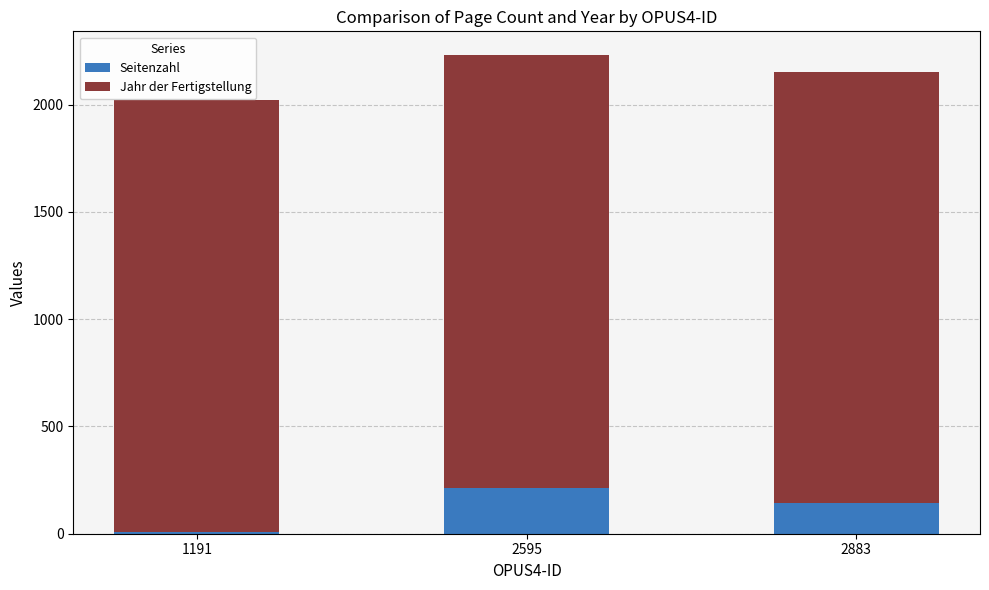

What are all the series names shown in the legend?

Seitenzahl, Jahr der Fertigstellung